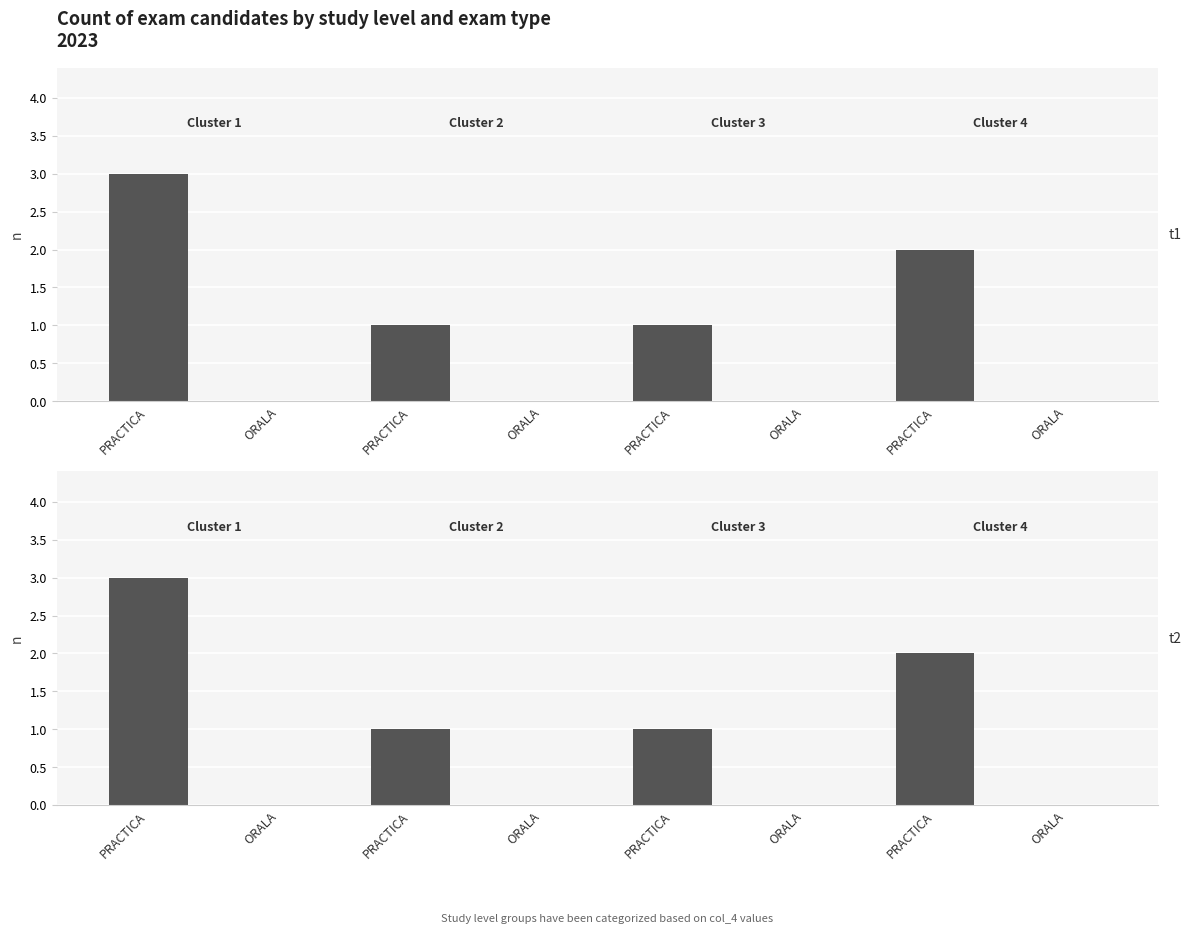

At which label does t1 first exceed 1?

PRACTICA